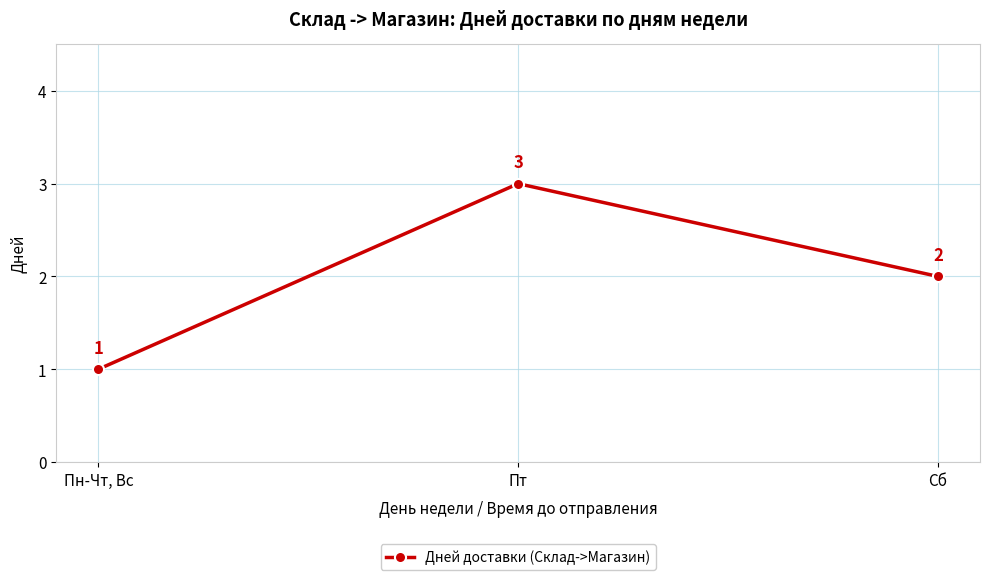

Reading right to left, list all the values displayed in this chart.

Сб=2	Пт=3	Пн-Чт, Вс=1